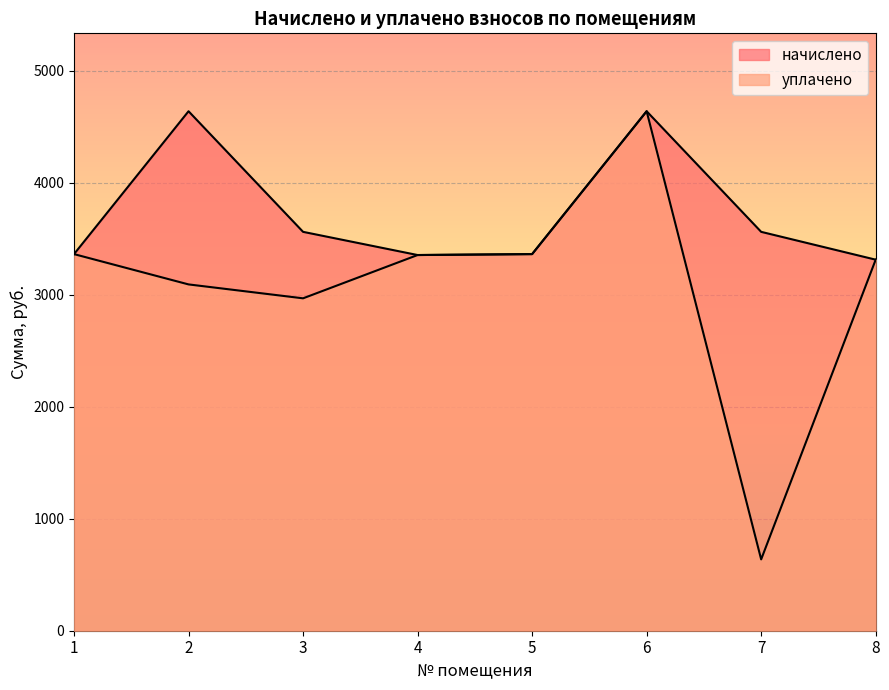

List the series in order of their overall mean, highest first.

начислено, уплачено